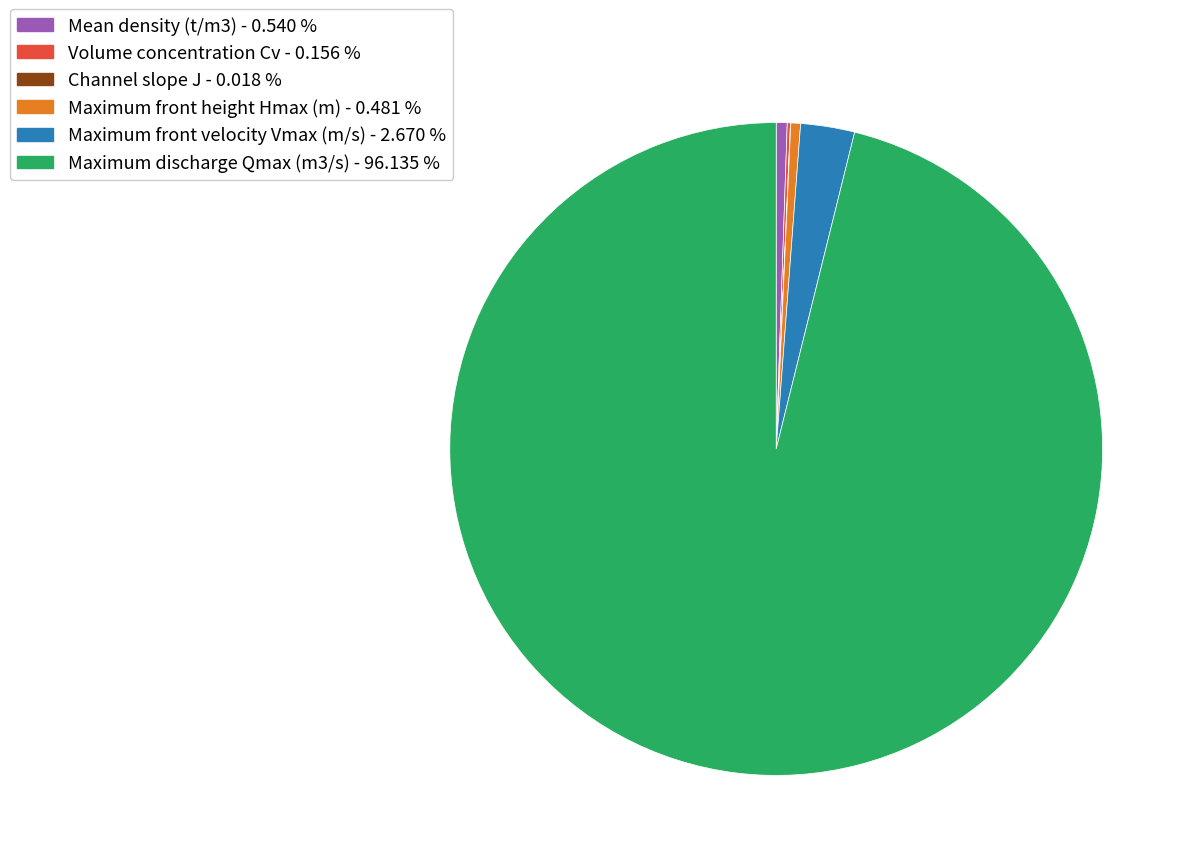

Combined, do Maximum front velocity Vmax (m/s) - 2.670 % and Maximum front height Hmax (m) - 0.481 % account for over 50%?

No